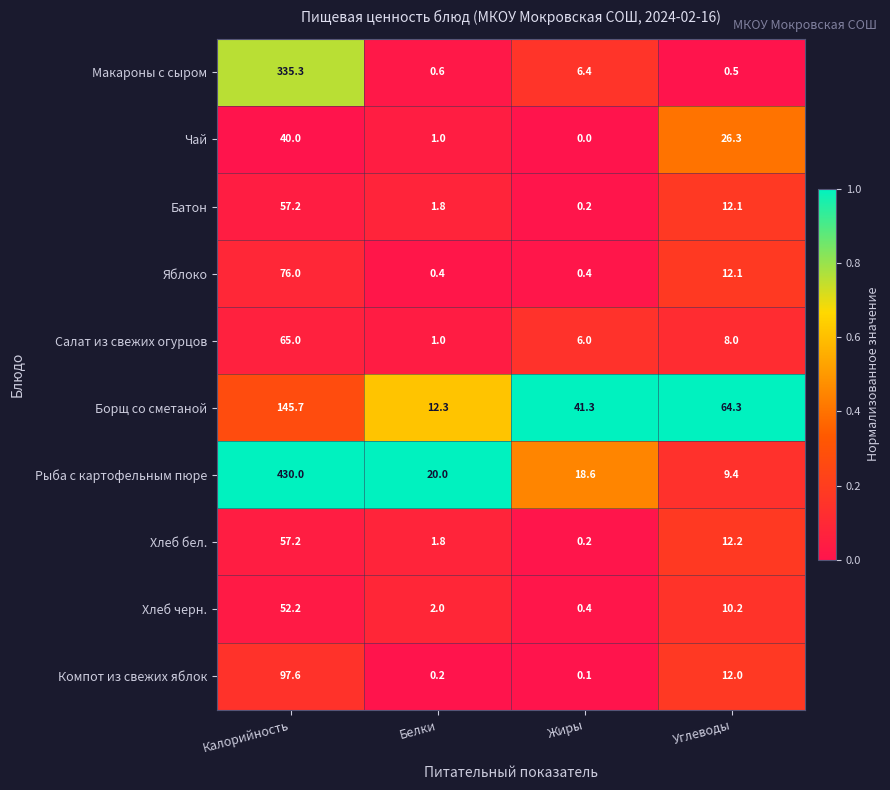

Which series has the largest total across all categories?

Рыба с картофельным пюре